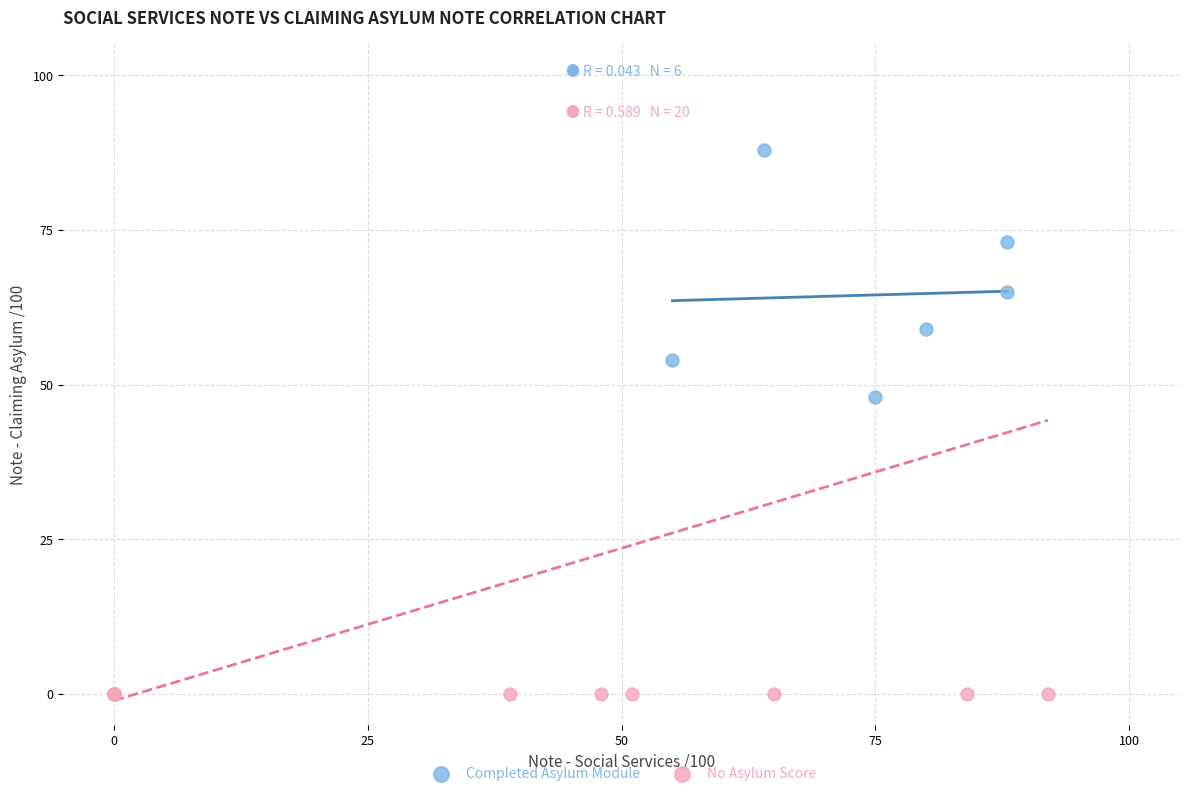

Which series contains the lowest Y value?

No Asylum Score